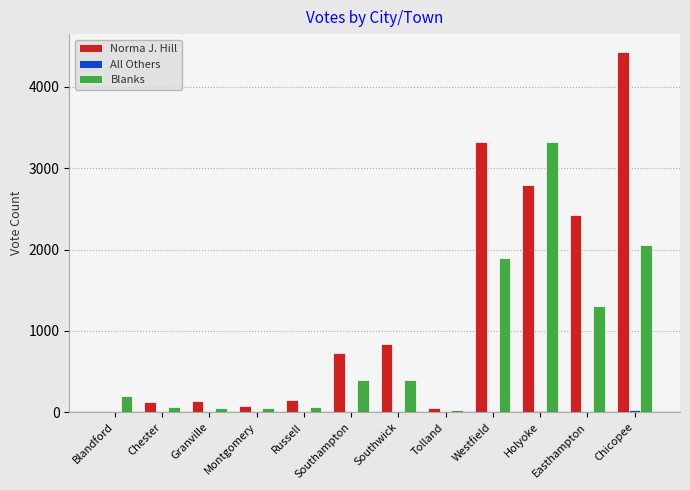

Which series has the largest total across all categories?

Norma J. Hill